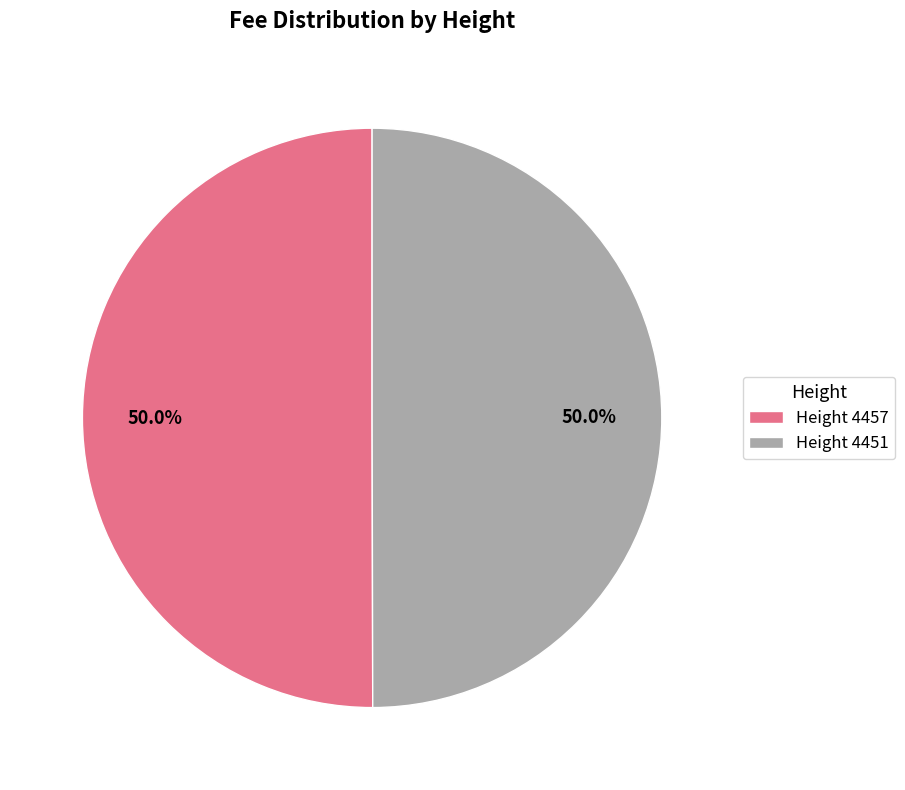

Count the number of slices in the pie.

2